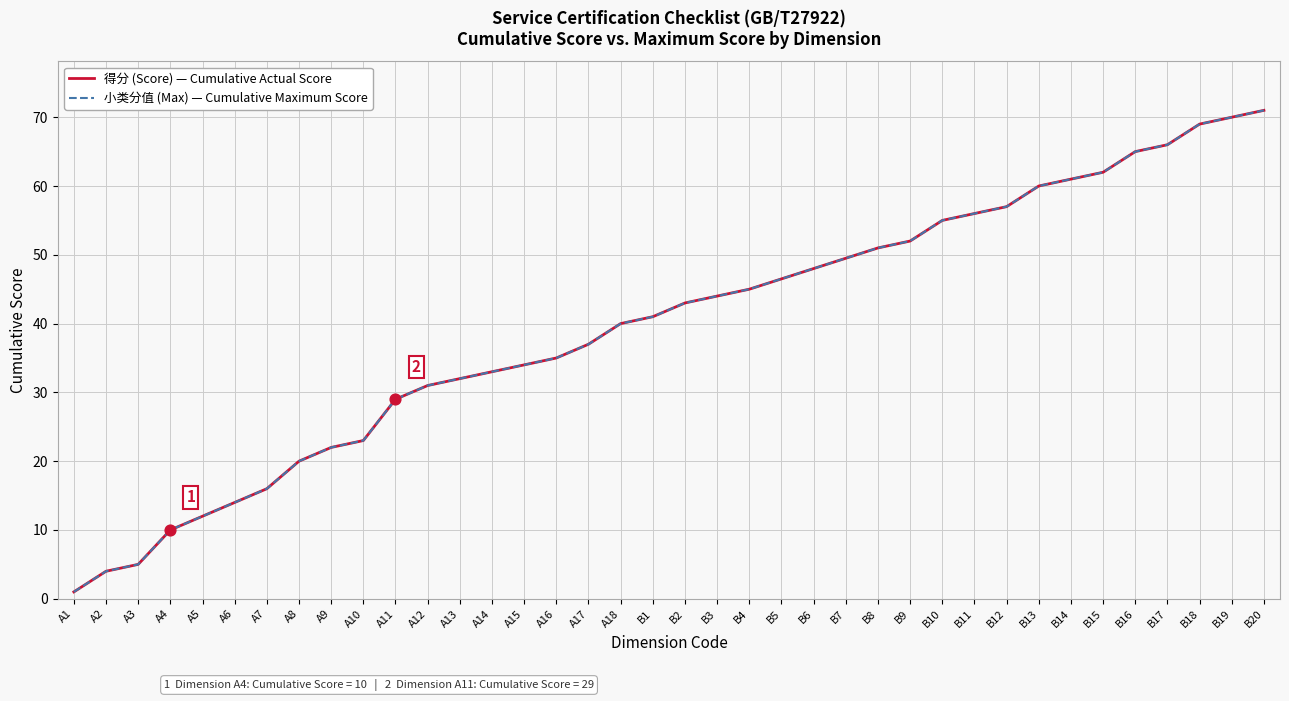

What is the total value across all series at B3?

88.0